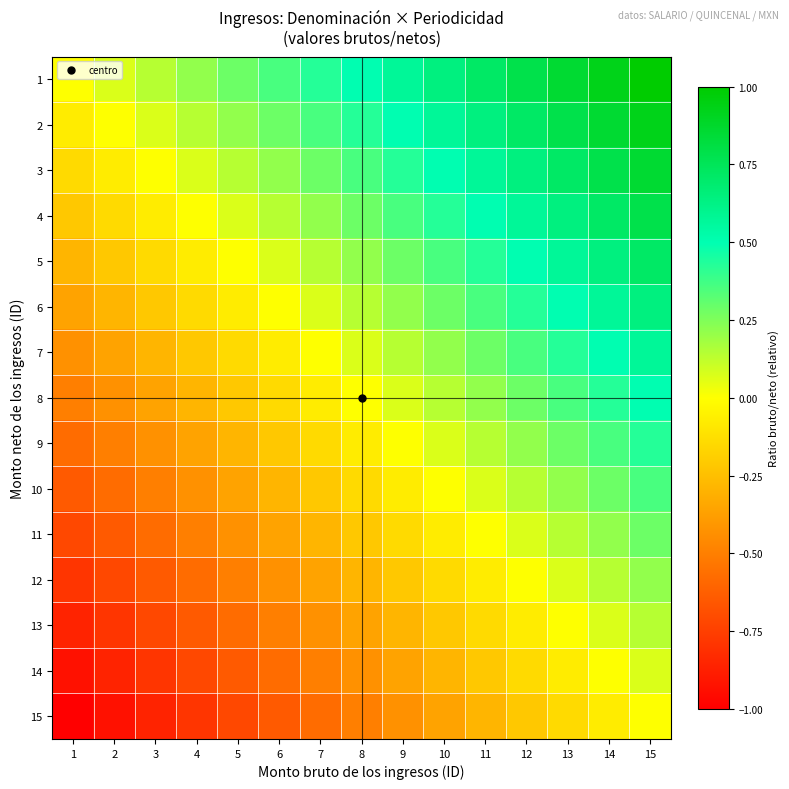

Reading right to left, list all the values displayed in this chart.

1: 15=1.0	14=0.9	13=0.9	12=0.8	11=0.7	10=0.6	9=0.6	8=0.5	7=0.4	6=0.4	5=0.3	4=0.2	3=0.1	2=0.1	1=0.0
2: 15=0.9	14=0.9	13=0.8	12=0.7	11=0.6	10=0.6	9=0.5	8=0.4	7=0.4	6=0.3	5=0.2	4=0.1	3=0.1	2=0.0	1=-0.1
3: 15=0.9	14=0.8	13=0.7	12=0.6	11=0.6	10=0.5	9=0.4	8=0.4	7=0.3	6=0.2	5=0.1	4=0.1	3=0.0	2=-0.1	1=-0.1
4: 15=0.8	14=0.7	13=0.6	12=0.6	11=0.5	10=0.4	9=0.4	8=0.3	7=0.2	6=0.1	5=0.1	4=0.0	3=-0.1	2=-0.1	1=-0.2
5: 15=0.7	14=0.6	13=0.6	12=0.5	11=0.4	10=0.4	9=0.3	8=0.2	7=0.1	6=0.1	5=0.0	4=-0.1	3=-0.1	2=-0.2	1=-0.3
6: 15=0.6	14=0.6	13=0.5	12=0.4	11=0.4	10=0.3	9=0.2	8=0.1	7=0.1	6=0.0	5=-0.1	4=-0.1	3=-0.2	2=-0.3	1=-0.4
7: 15=0.6	14=0.5	13=0.4	12=0.4	11=0.3	10=0.2	9=0.1	8=0.1	7=0.0	6=-0.1	5=-0.1	4=-0.2	3=-0.3	2=-0.4	1=-0.4
8: 15=0.5	14=0.4	13=0.4	12=0.3	11=0.2	10=0.1	9=0.1	8=0.0	7=-0.1	6=-0.1	5=-0.2	4=-0.3	3=-0.4	2=-0.4	1=-0.5
9: 15=0.4	14=0.4	13=0.3	12=0.2	11=0.1	10=0.1	9=0.0	8=-0.1	7=-0.1	6=-0.2	5=-0.3	4=-0.4	3=-0.4	2=-0.5	1=-0.6
10: 15=0.4	14=0.3	13=0.2	12=0.1	11=0.1	10=0.0	9=-0.1	8=-0.1	7=-0.2	6=-0.3	5=-0.4	4=-0.4	3=-0.5	2=-0.6	1=-0.6
11: 15=0.3	14=0.2	13=0.1	12=0.1	11=0.0	10=-0.1	9=-0.1	8=-0.2	7=-0.3	6=-0.4	5=-0.4	4=-0.5	3=-0.6	2=-0.6	1=-0.7
12: 15=0.2	14=0.1	13=0.1	12=0.0	11=-0.1	10=-0.1	9=-0.2	8=-0.3	7=-0.4	6=-0.4	5=-0.5	4=-0.6	3=-0.6	2=-0.7	1=-0.8
13: 15=0.1	14=0.1	13=0.0	12=-0.1	11=-0.1	10=-0.2	9=-0.3	8=-0.4	7=-0.4	6=-0.5	5=-0.6	4=-0.6	3=-0.7	2=-0.8	1=-0.9
14: 15=0.1	14=0.0	13=-0.1	12=-0.1	11=-0.2	10=-0.3	9=-0.4	8=-0.4	7=-0.5	6=-0.6	5=-0.6	4=-0.7	3=-0.8	2=-0.9	1=-0.9
15: 15=0.0	14=-0.1	13=-0.1	12=-0.2	11=-0.3	10=-0.4	9=-0.4	8=-0.5	7=-0.6	6=-0.6	5=-0.7	4=-0.8	3=-0.9	2=-0.9	1=-1.0